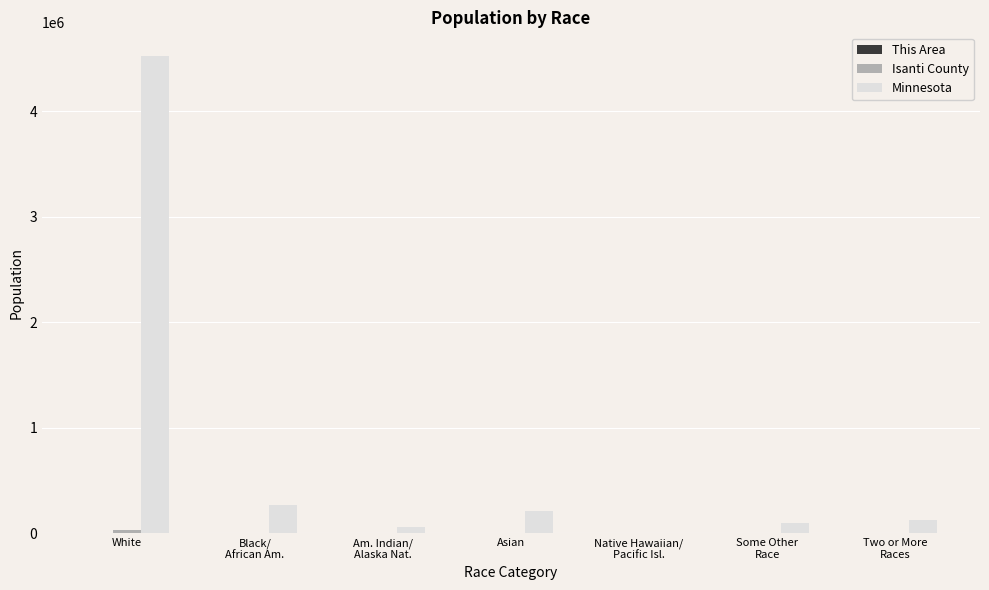

At which category is the sum across all series the highest?

White